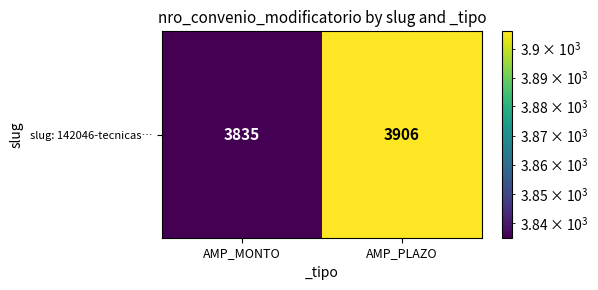

Which label corresponds to the largest value in the chart?

AMP_PLAZO